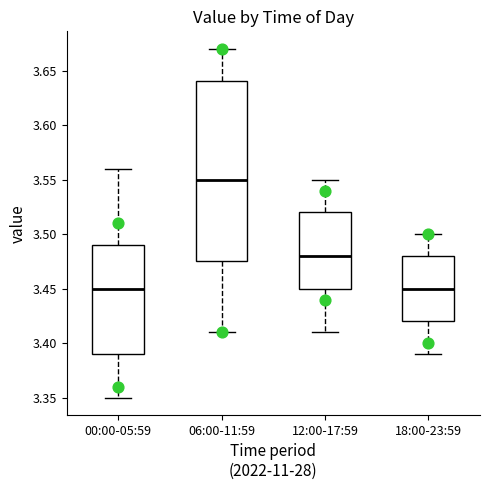

Which box's median line is the highest?

06:00-11:59